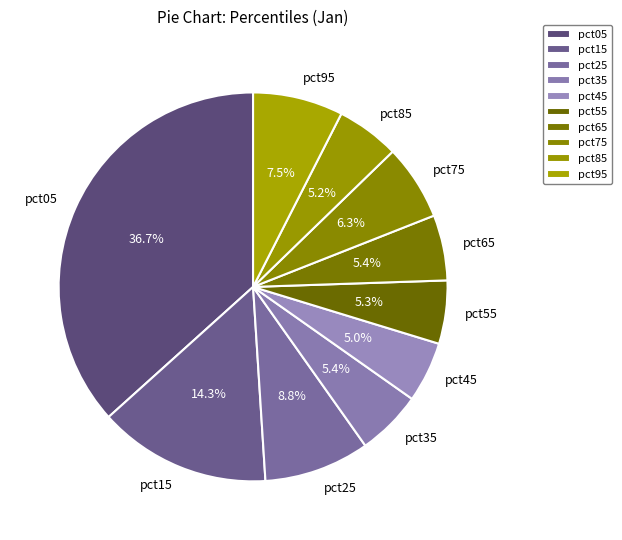

Combined, what portion of the pie is pct95 and pct45?

12.5%